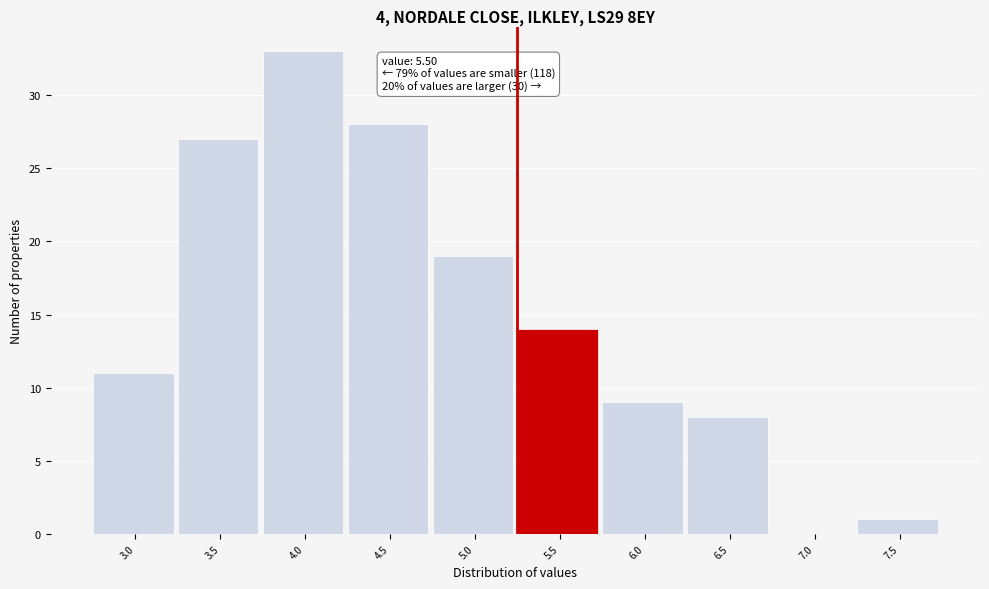

Reading right to left, extract all data points from this chart.

7.5=1	7.0=0	6.5=8	6.0=9	5.5=14	5.0=19	4.5=28	4.0=33	3.5=27	3.0=11